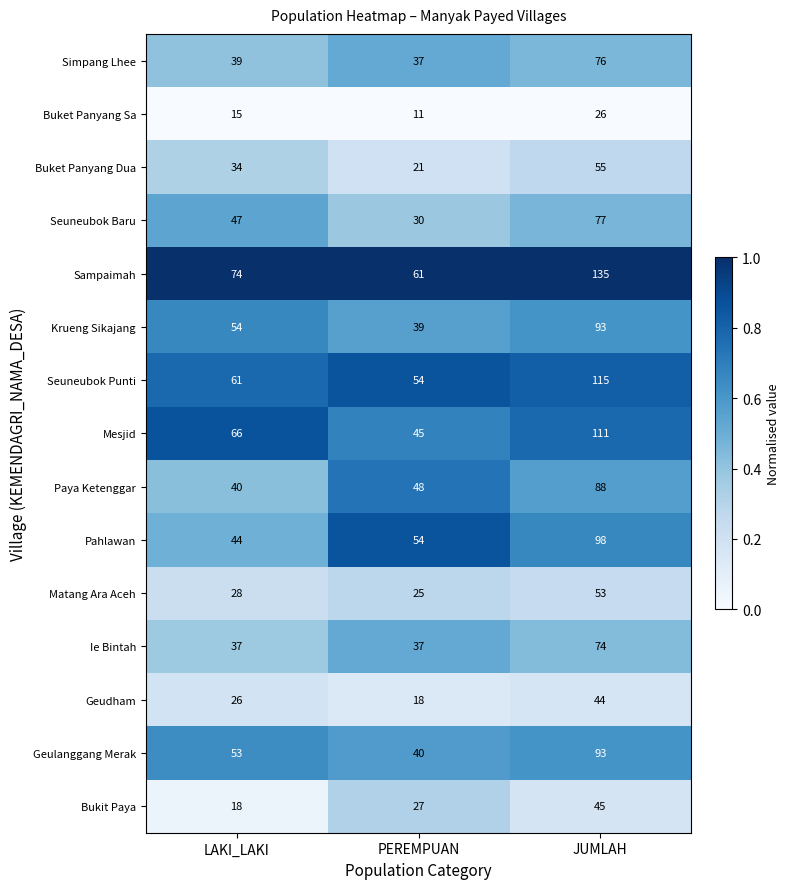

At which category is the sum across all series the highest?

JUMLAH